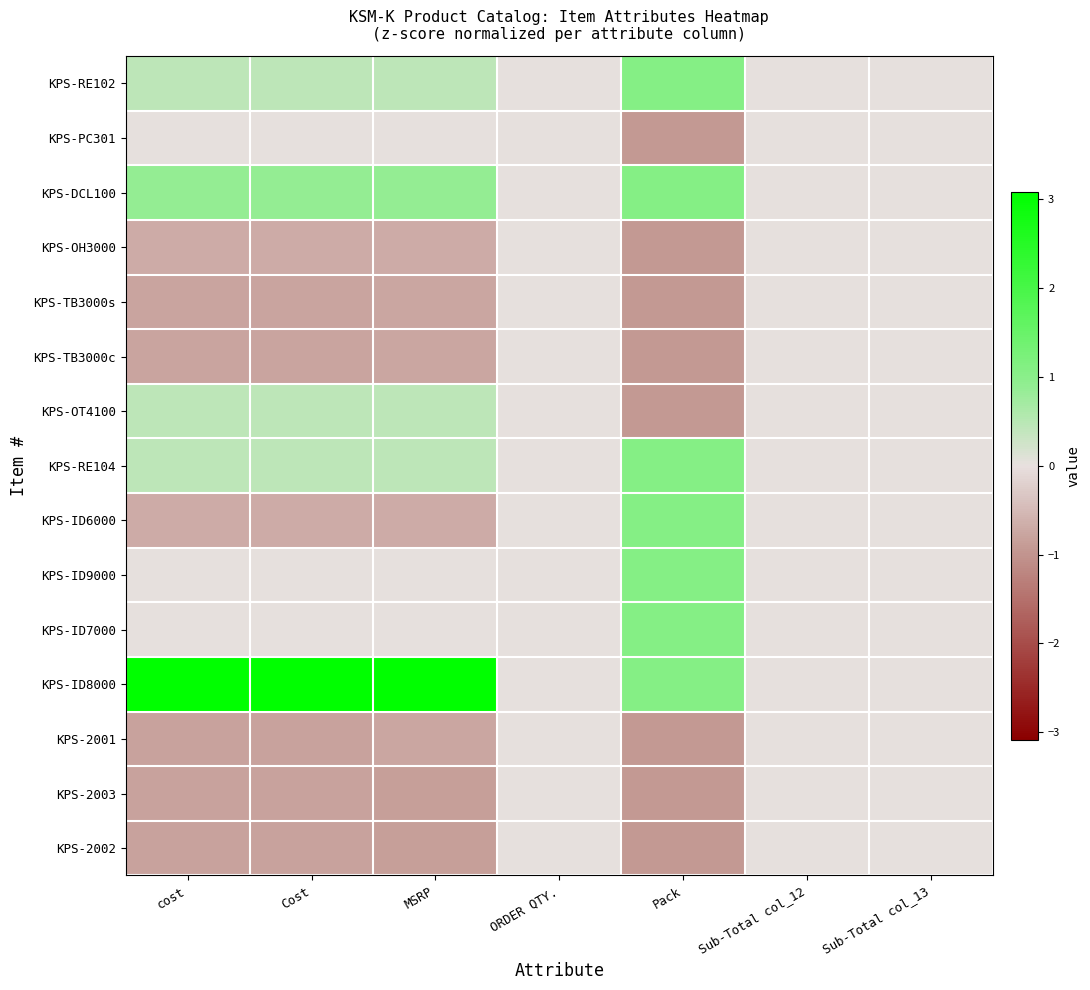

Reading left to right, what are all the values shown in this chart?

KPS-RE102: cost=0.4	Cost=0.4	MSRP=0.5	ORDER QTY.=0.0	Pack=1.1	Sub-Total col_12=0.0	Sub-Total col_13=0.0
KPS-PC301: cost=0.0	Cost=0.0	MSRP=0.0	ORDER QTY.=0.0	Pack=-0.9	Sub-Total col_12=0.0	Sub-Total col_13=0.0
KPS-DCL100: cost=0.9	Cost=0.9	MSRP=0.9	ORDER QTY.=0.0	Pack=1.1	Sub-Total col_12=0.0	Sub-Total col_13=0.0
KPS-OH3000: cost=-0.7	Cost=-0.7	MSRP=-0.7	ORDER QTY.=0.0	Pack=-0.9	Sub-Total col_12=0.0	Sub-Total col_13=0.0
KPS-TB3000s: cost=-0.8	Cost=-0.8	MSRP=-0.8	ORDER QTY.=0.0	Pack=-0.9	Sub-Total col_12=0.0	Sub-Total col_13=0.0
KPS-TB3000c: cost=-0.8	Cost=-0.8	MSRP=-0.8	ORDER QTY.=0.0	Pack=-0.9	Sub-Total col_12=0.0	Sub-Total col_13=0.0
KPS-OT4100: cost=0.4	Cost=0.4	MSRP=0.5	ORDER QTY.=0.0	Pack=-0.9	Sub-Total col_12=0.0	Sub-Total col_13=0.0
KPS-RE104: cost=0.4	Cost=0.4	MSRP=0.5	ORDER QTY.=0.0	Pack=1.1	Sub-Total col_12=0.0	Sub-Total col_13=0.0
KPS-ID6000: cost=-0.7	Cost=-0.7	MSRP=-0.7	ORDER QTY.=0.0	Pack=1.1	Sub-Total col_12=0.0	Sub-Total col_13=0.0
KPS-ID9000: cost=0.0	Cost=0.0	MSRP=0.0	ORDER QTY.=0.0	Pack=1.1	Sub-Total col_12=0.0	Sub-Total col_13=0.0
KPS-ID7000: cost=0.0	Cost=0.0	MSRP=0.0	ORDER QTY.=0.0	Pack=1.1	Sub-Total col_12=0.0	Sub-Total col_13=0.0
KPS-ID8000: cost=3.1	Cost=3.1	MSRP=3.1	ORDER QTY.=0.0	Pack=1.1	Sub-Total col_12=0.0	Sub-Total col_13=0.0
KPS-2001: cost=-0.8	Cost=-0.8	MSRP=-0.8	ORDER QTY.=0.0	Pack=-0.9	Sub-Total col_12=0.0	Sub-Total col_13=0.0
KPS-2003: cost=-0.8	Cost=-0.8	MSRP=-0.9	ORDER QTY.=0.0	Pack=-0.9	Sub-Total col_12=0.0	Sub-Total col_13=0.0
KPS-2002: cost=-0.8	Cost=-0.8	MSRP=-0.9	ORDER QTY.=0.0	Pack=-0.9	Sub-Total col_12=0.0	Sub-Total col_13=0.0